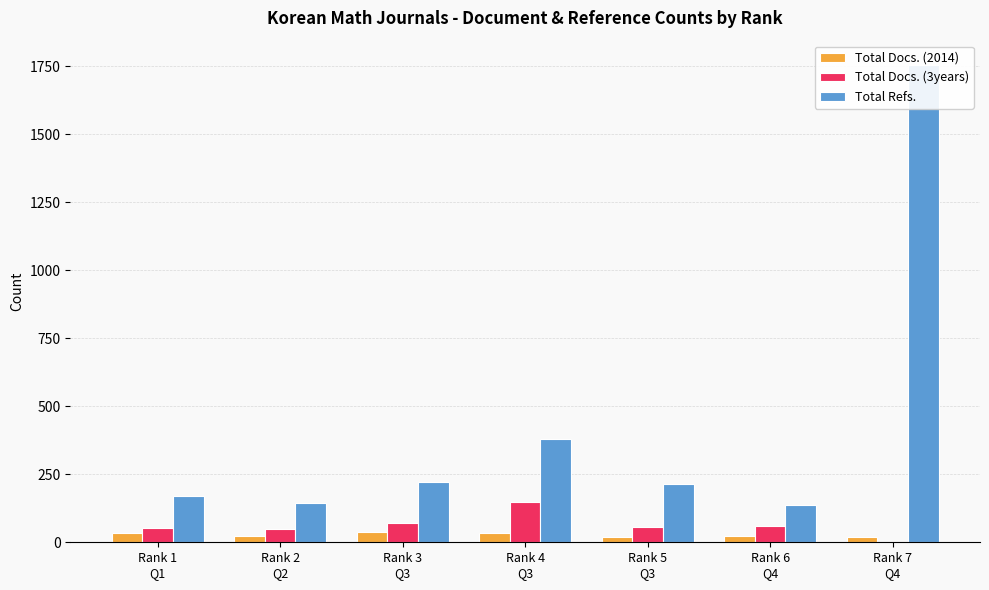

What is the difference between the Total Refs. values at Rank 2
Q2 and Rank 6
Q4?

9